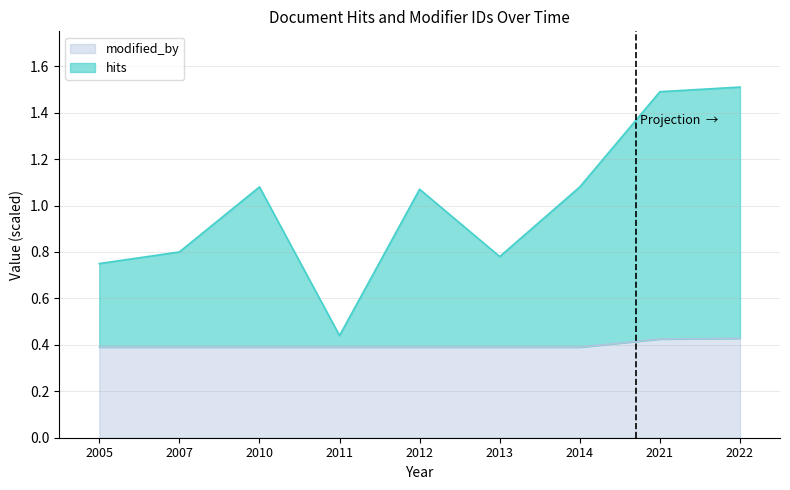

Does the chart display data point markers on the line(s)?

No